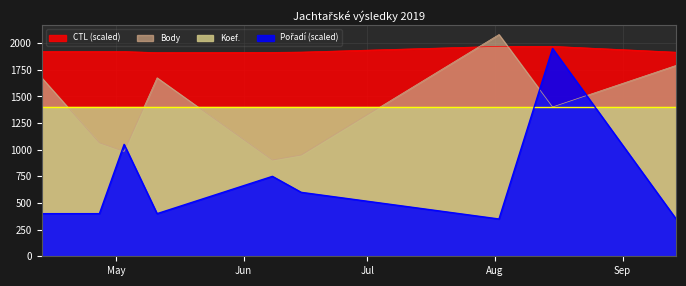

What is the label of the 2nd point from the left?

2019-04-27